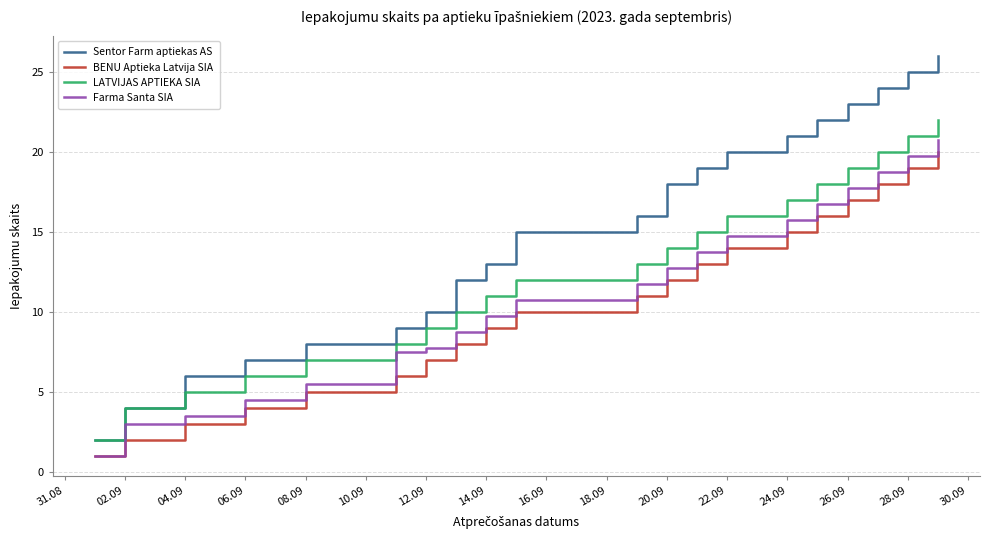

What is the minimum value for BENU Aptieka Latvija SIA?

1.0